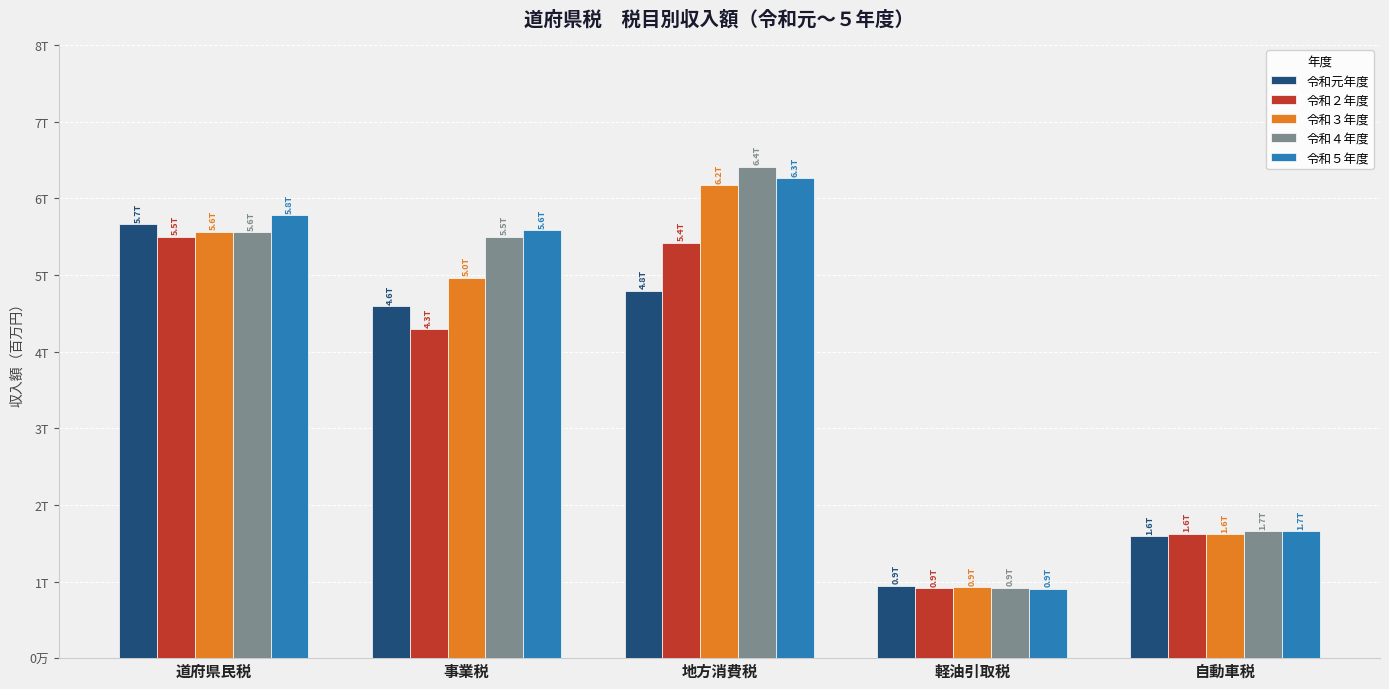

What position from the right is 地方消費税?

3